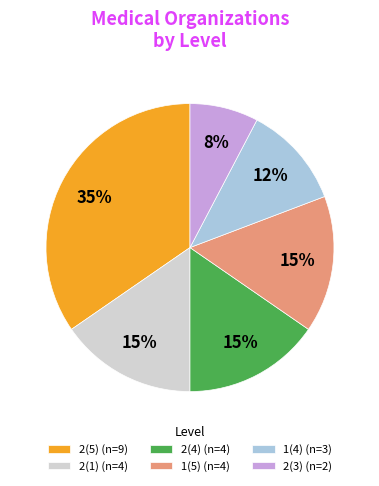

Is it true that 2(4) (n=4) is 15% of the pie?

True